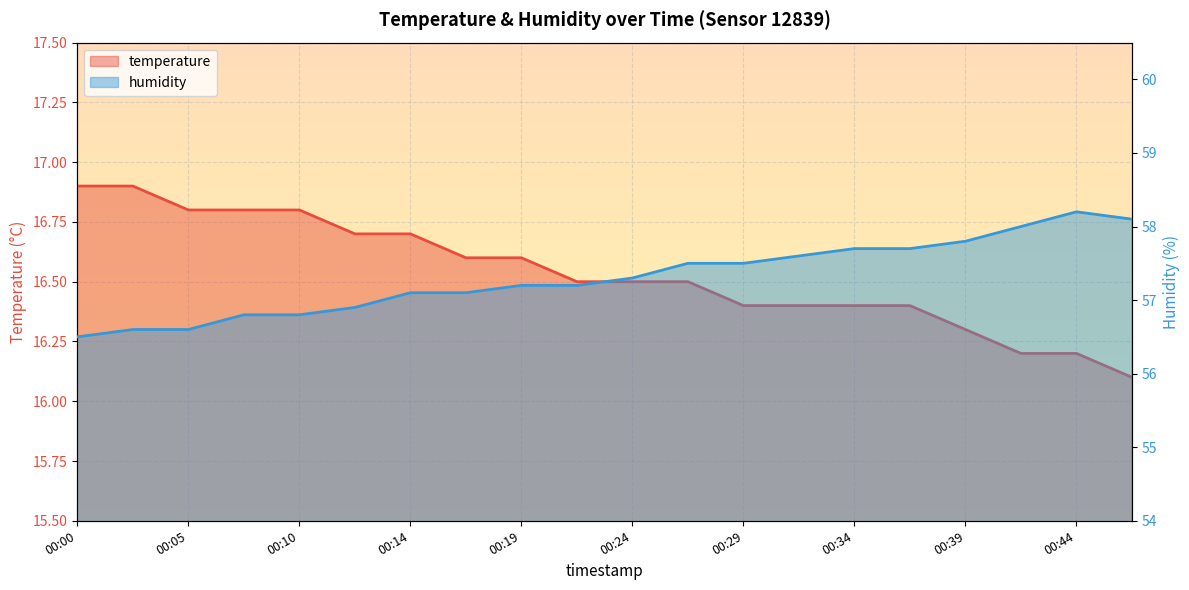

The temperature series shows 28.6 at 00:12. True or false?

False